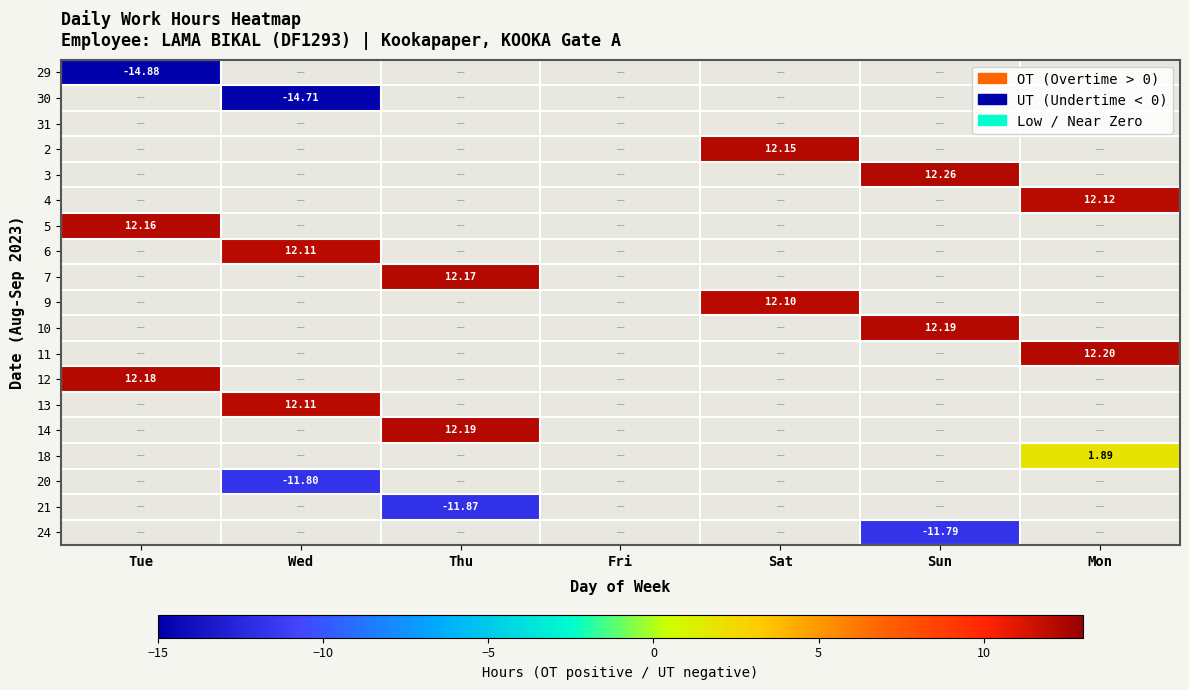

What is the greatest value displayed?

12.3